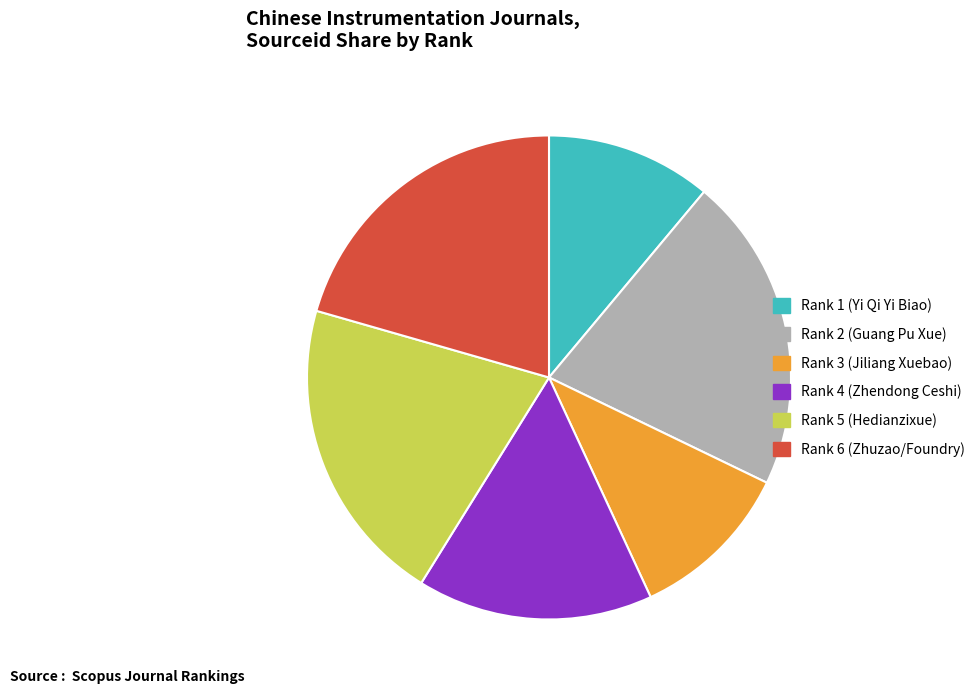

Is there a majority slice in this chart?

No